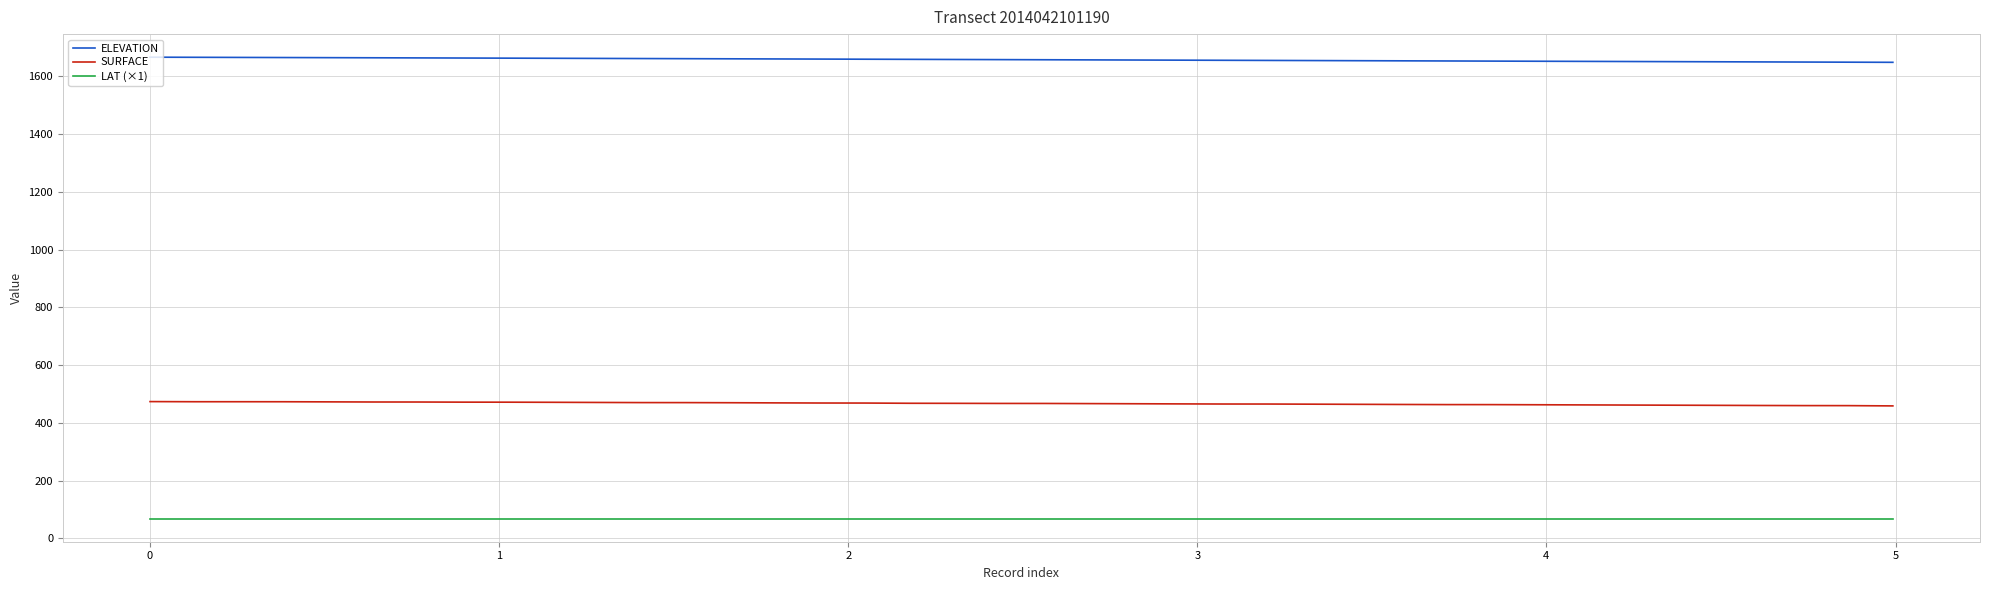

List the series in order of their peak value, lowest first.

LAT (×1), SURFACE, ELEVATION